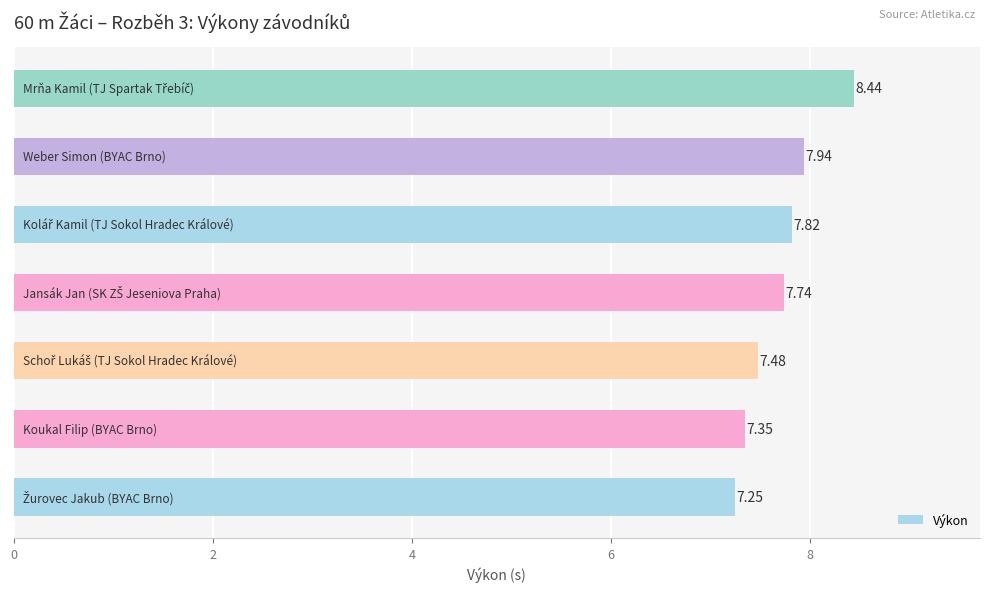

What is the difference between the maximum and second lowest values?

1.1